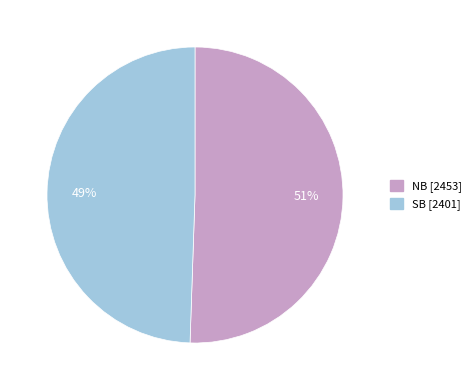

How many segments does this pie chart have?

2